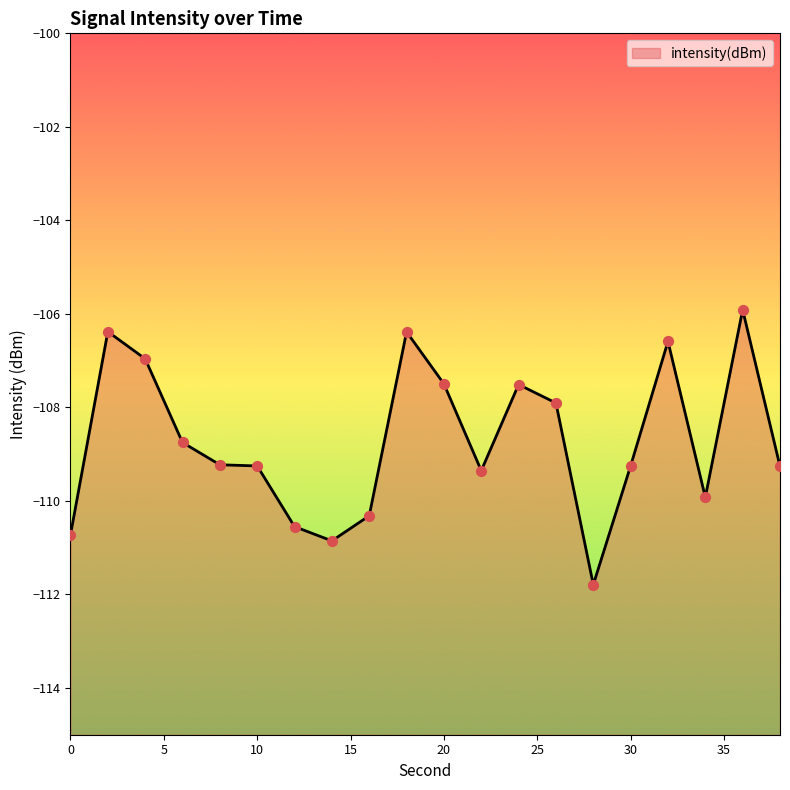

Between 38 and 36, which is larger?

36